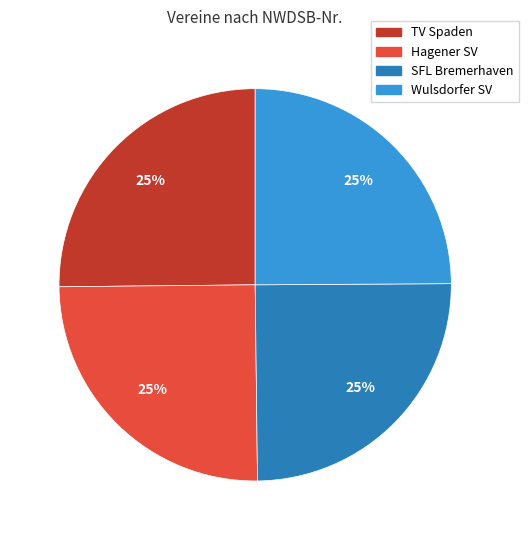

How many slices are in this pie chart?

4